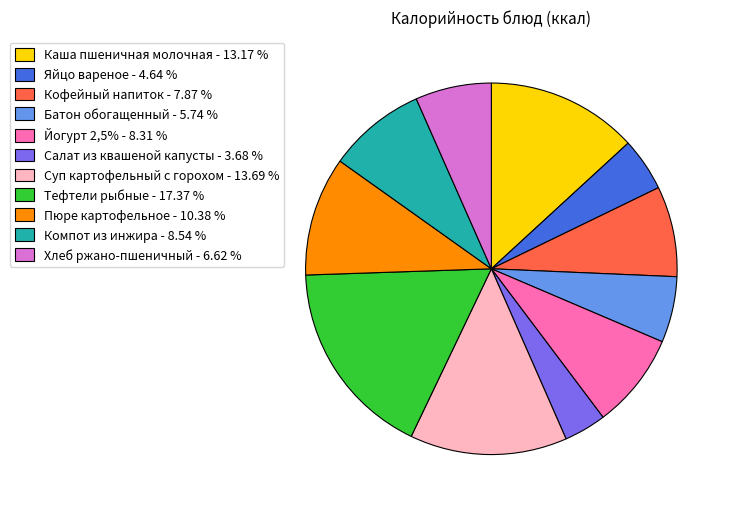

What is the ratio of the value at Тефтели рыбные - 17.37 % to the value at Суп картофельный с горохом - 13.69 %?

1.3